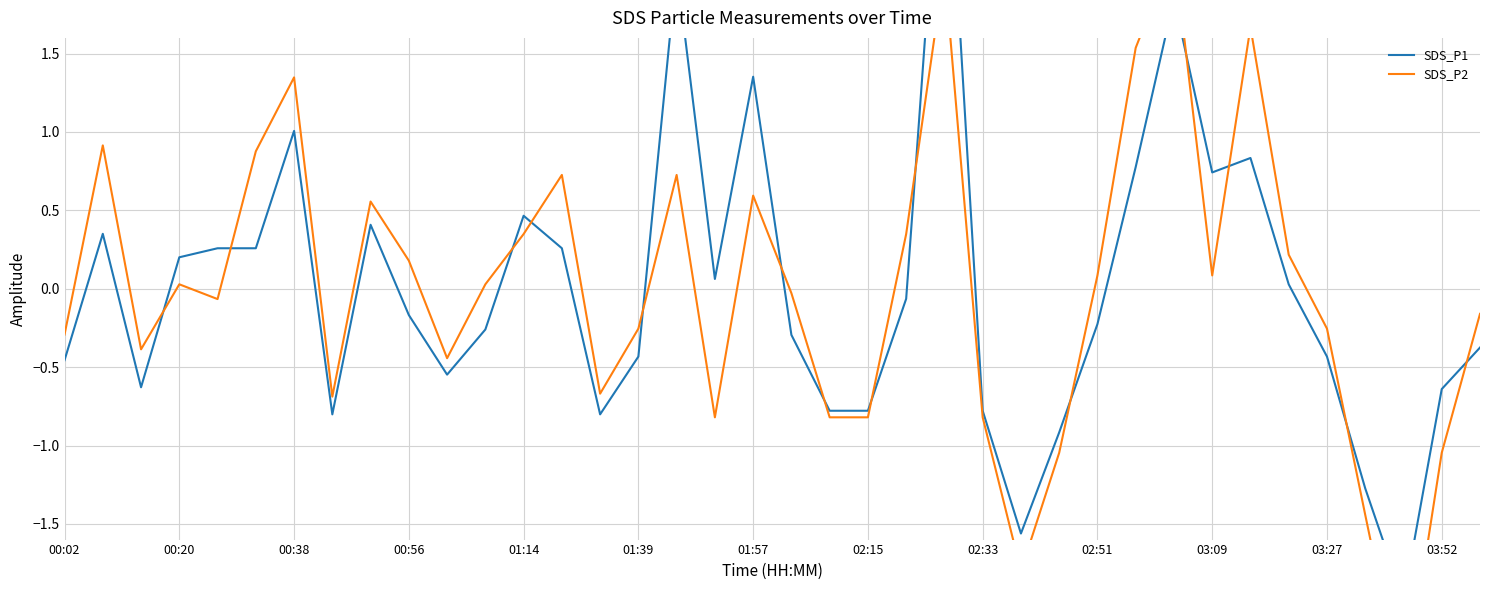

How many data points does each series have?

38